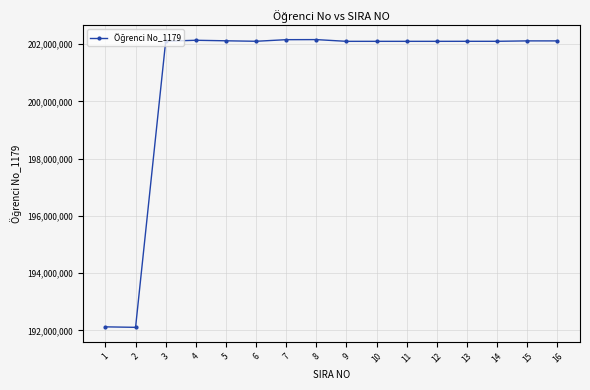

What is the change in value from 1 to 10?

+9976966